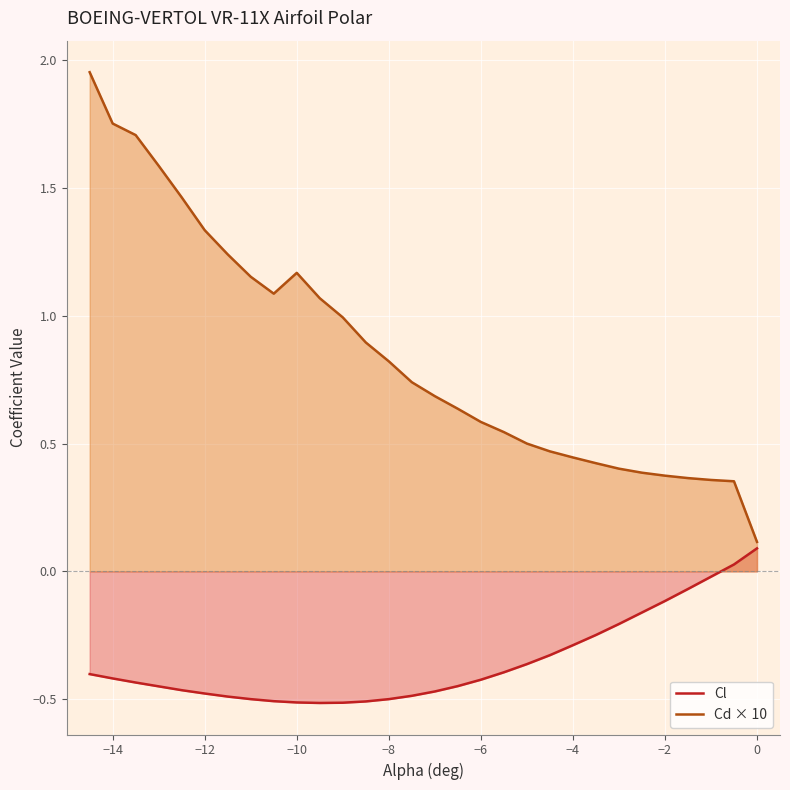

Reading right to left, list all the values displayed in this chart.

Cl: 0.1	0.0	-0.0	-0.1	-0.1	-0.2	-0.2	-0.2	-0.3	-0.3	-0.4	-0.4	-0.4	-0.4	-0.5	-0.5	-0.5	-0.5	-0.5	-0.5	-0.5	-0.5	-0.5	-0.5	-0.5	-0.5	-0.5	-0.4	-0.4	-0.4
Cd × 10: 0.1	0.4	0.4	0.4	0.4	0.4	0.4	0.4	0.4	0.5	0.5	0.5	0.6	0.6	0.7	0.7	0.8	0.9	1.0	1.1	1.2	1.1	1.2	1.2	1.3	1.5	1.6	1.7	1.8	2.0